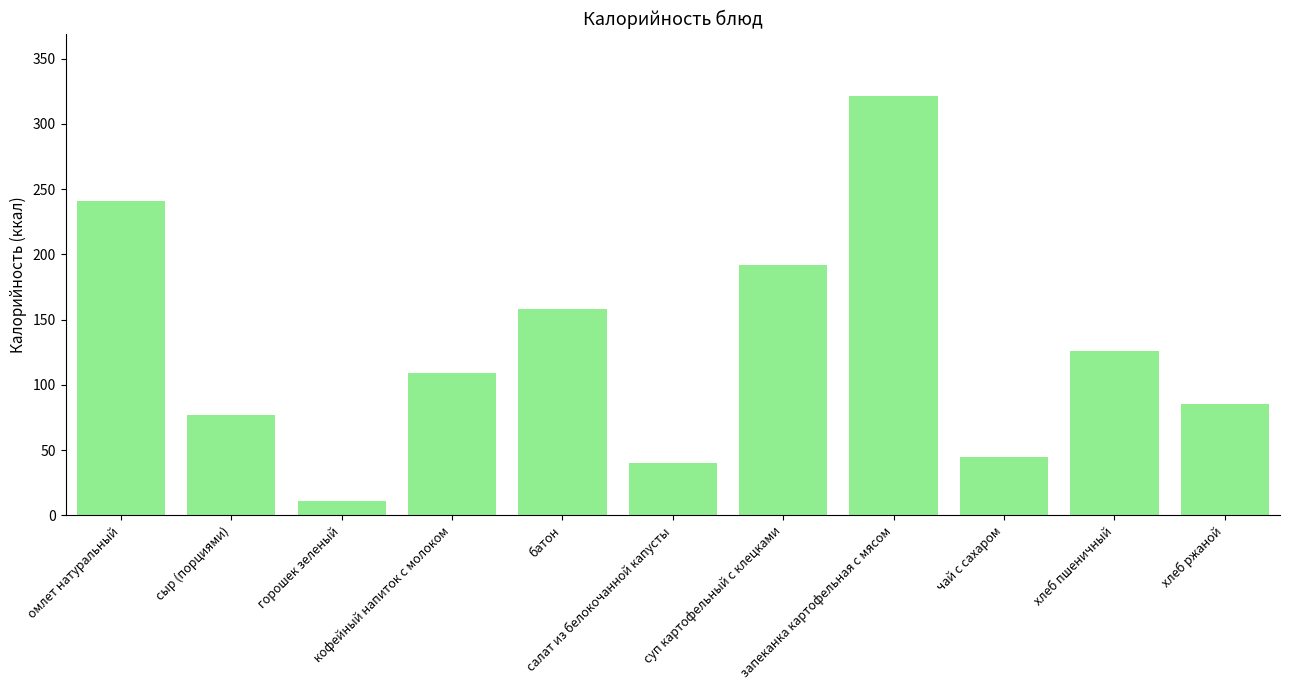

List the labels in order of value, largest first.

запеканка картофельная с мясом, омлет натуральный, суп картофельный с клецками, батон, хлеб пшеничный, кофейный напиток с молоком, хлеб ржаной, сыр (порциями), чай с сахаром, салат из белокочанной капусты, горошек зеленый